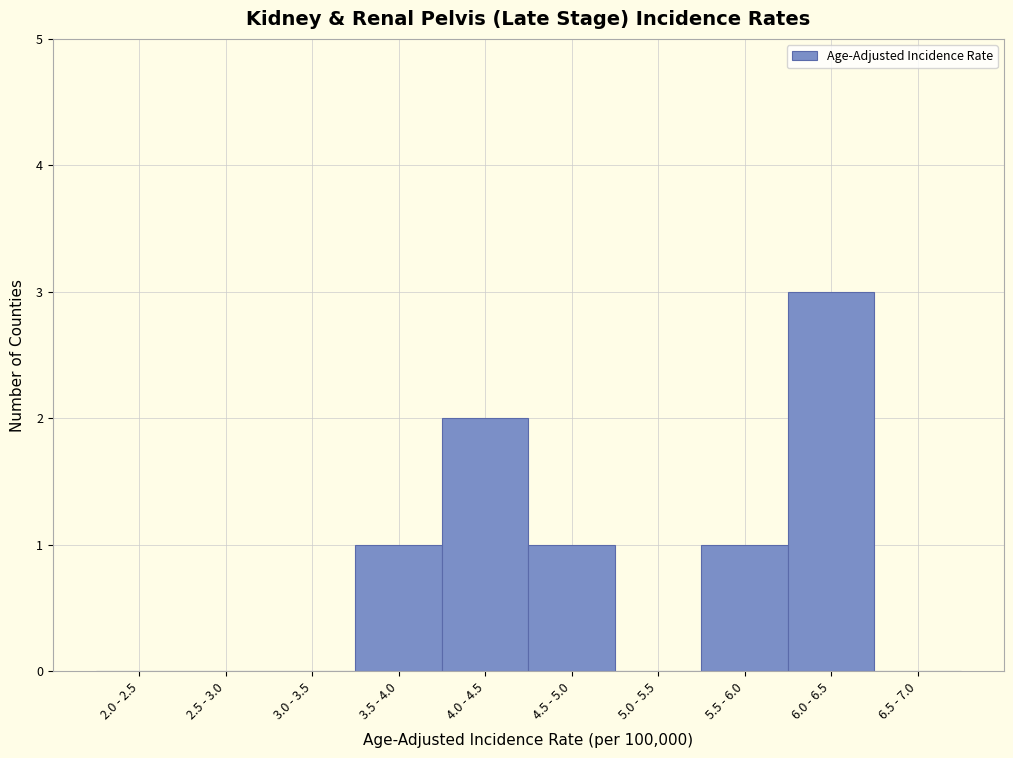

Reading left to right, extract all data points from this chart.

2.0 - 2.5=0	2.5 - 3.0=0	3.0 - 3.5=0	3.5 - 4.0=1	4.0 - 4.5=2	4.5 - 5.0=1	5.0 - 5.5=0	5.5 - 6.0=1	6.0 - 6.5=3	6.5 - 7.0=0